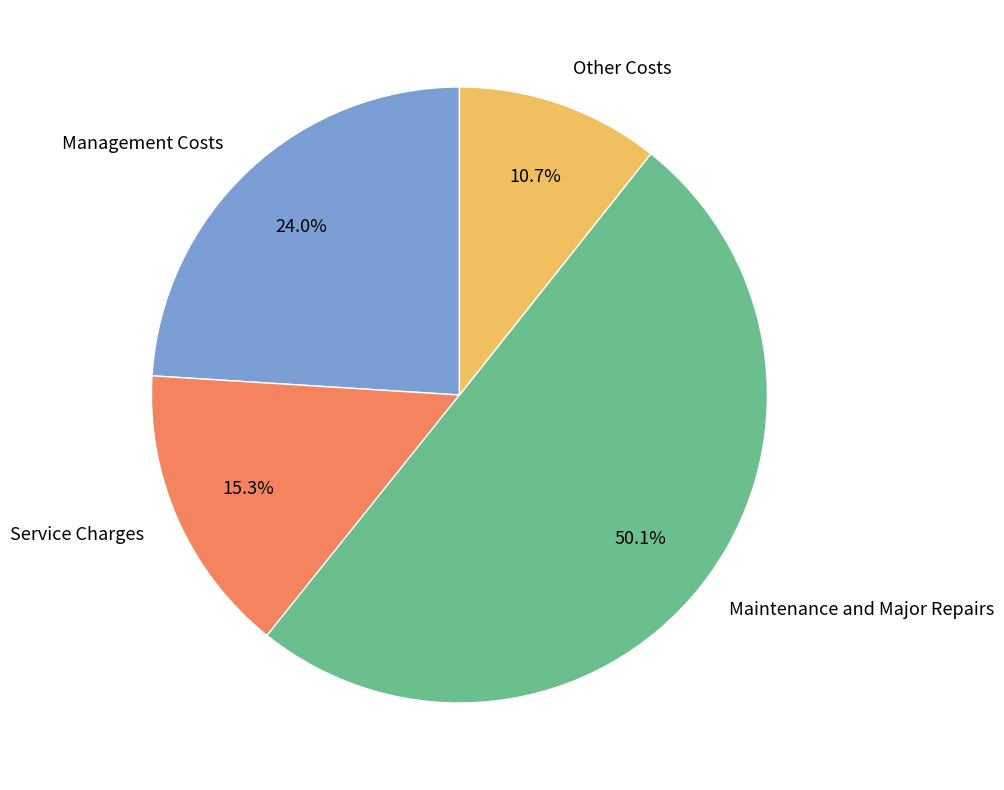

To the nearest percent, what is the average slice percentage?

25%